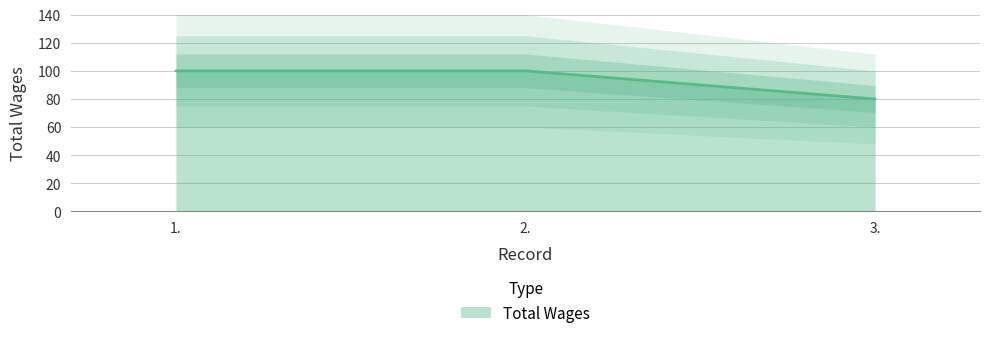

How many data points are less than 100?

1